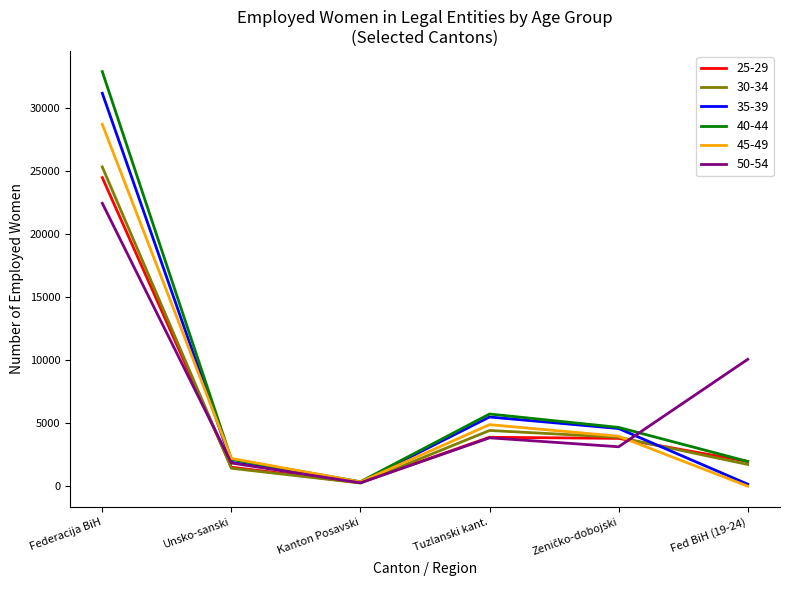

At how many categories does at least one series exceed 3324?

4